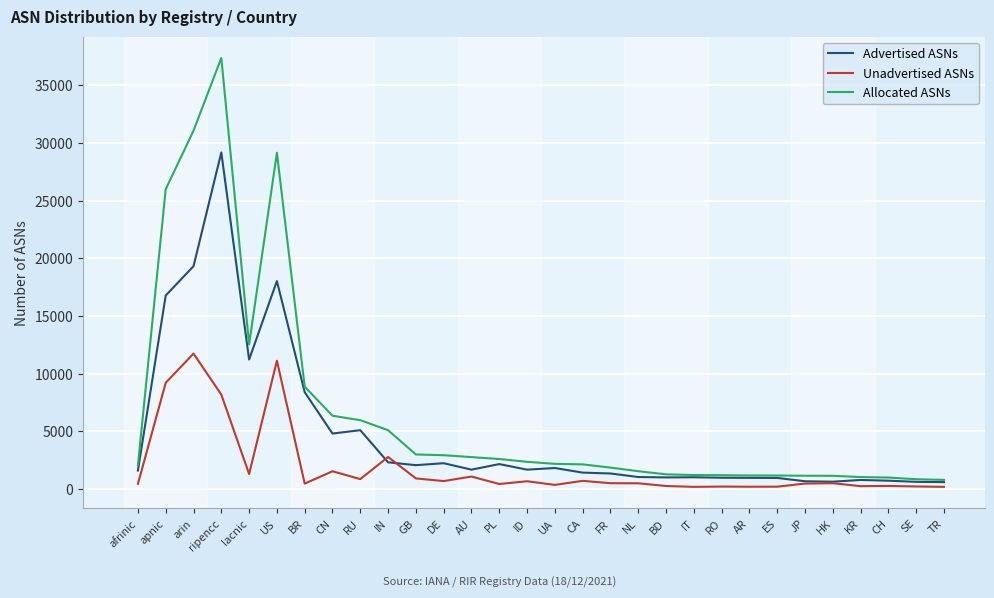

At which category is the sum across all series the highest?

ripencc